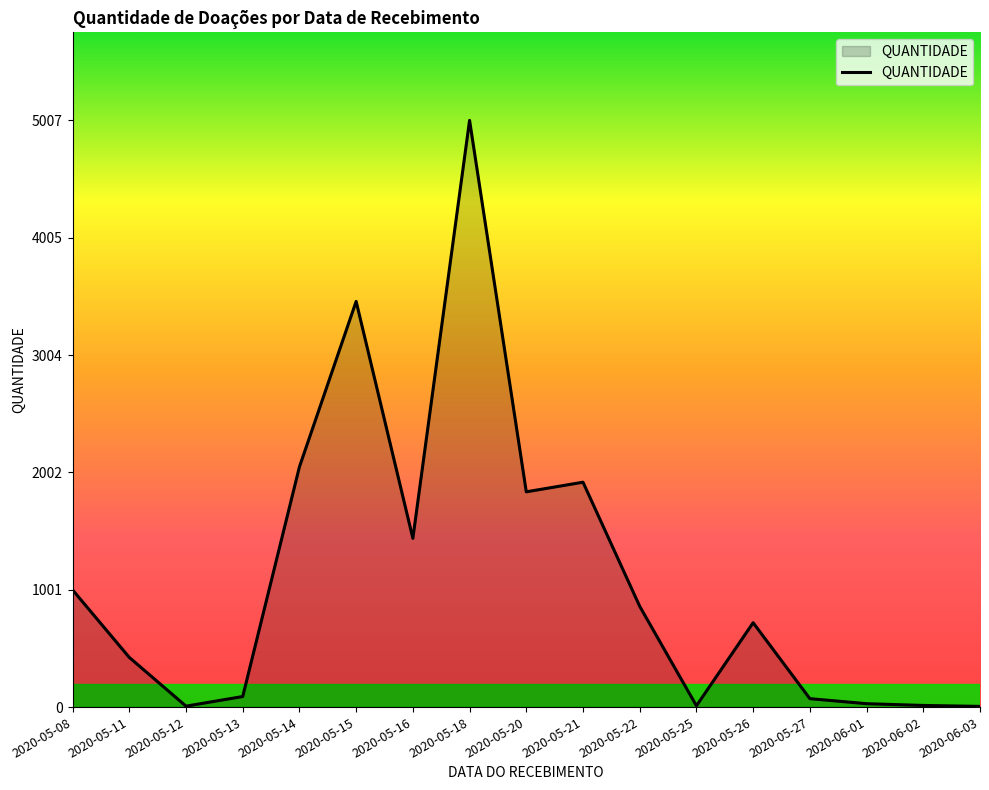

True or false: there are more than 2 points higher than both neighbors.

True